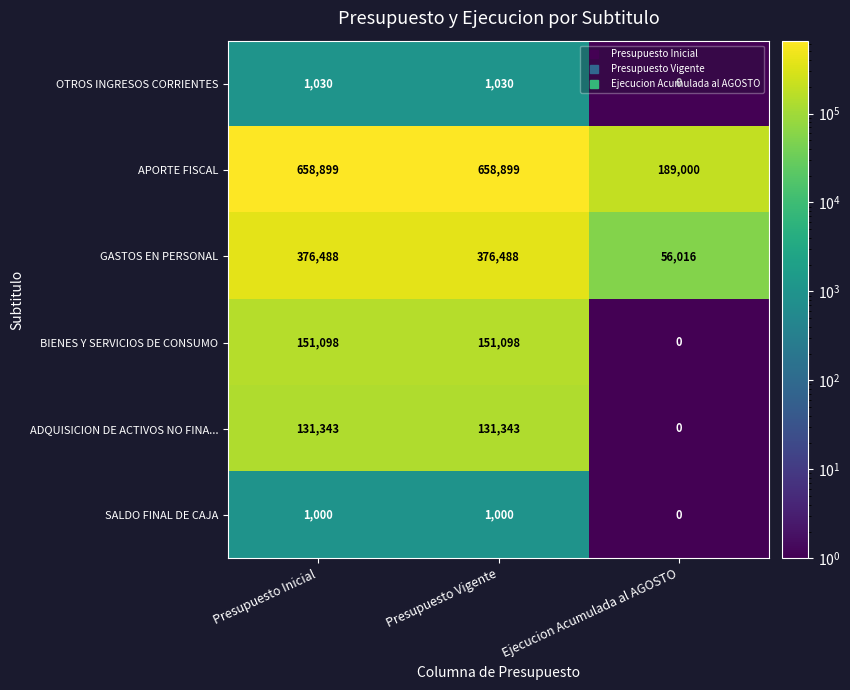

How many data points does each series have?

3